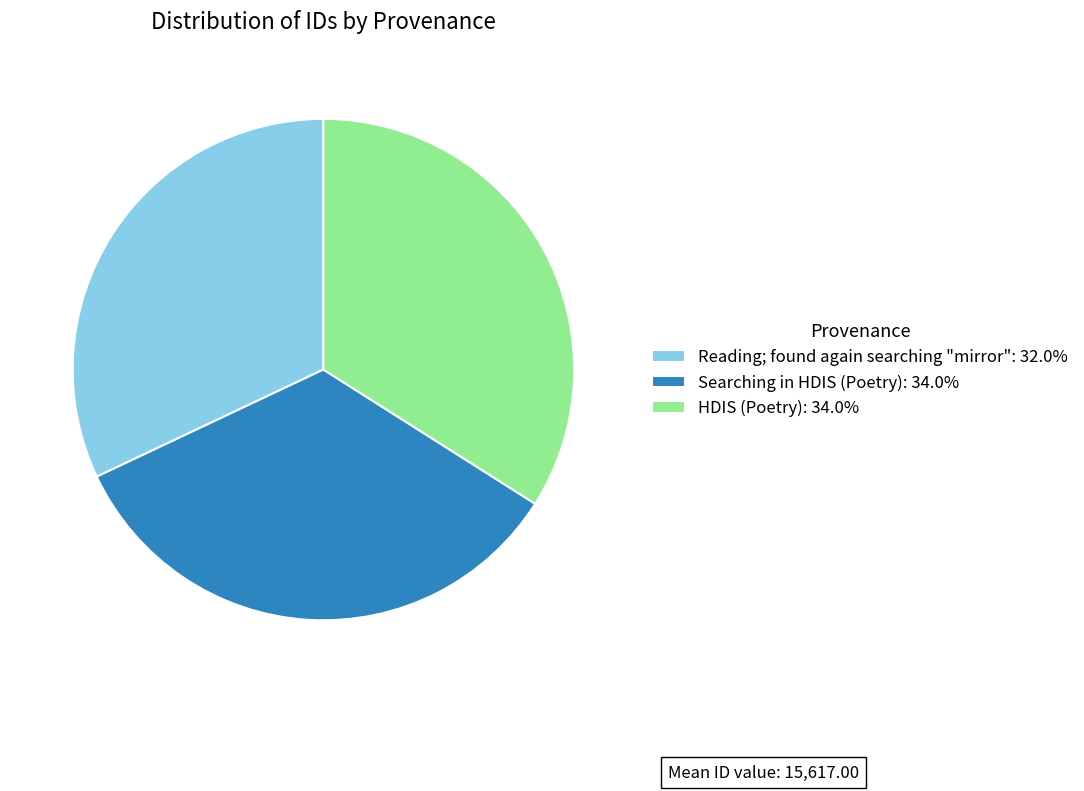

Which category has the smallest portion of the pie?

Reading; found again searching "mirror"